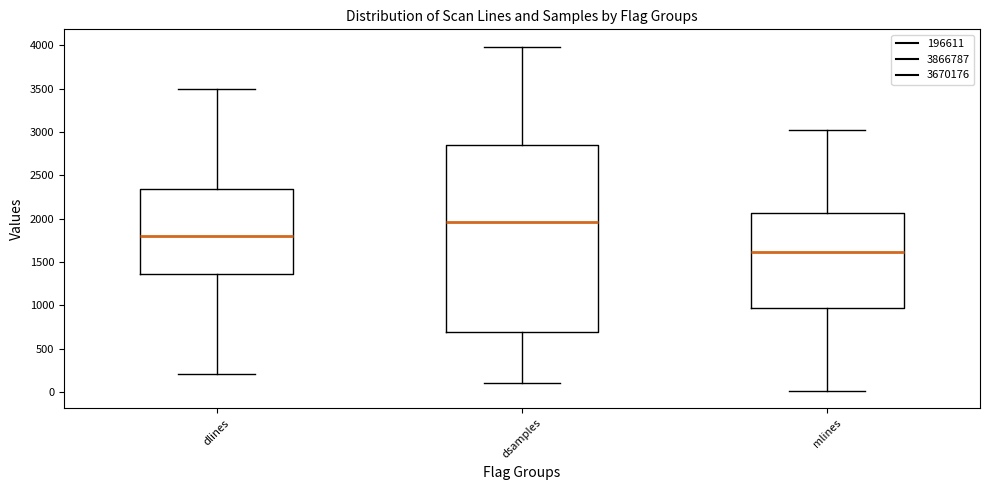

Reading left to right, transcribe this box plot: for each box, give where its median line is, the range the box spans, and where its two whiskers end, as read against the y-axis. The values are not printed on the chart, so give them approximately, as read against the axis.

dlines: median 1800, box 1350 to 2350, whiskers 200 to 3500
dsamples: median 1950, box 700 to 2850, whiskers 100 to 4000
mlines: median 1600, box 950 to 2050, whiskers 0 to 3000